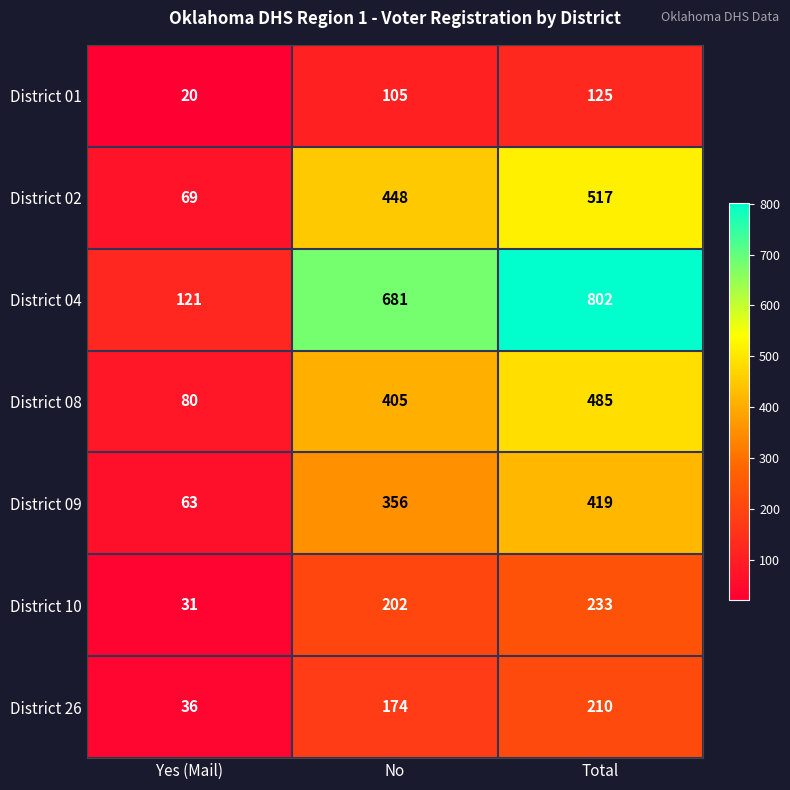

Reading left to right, list all the values displayed in this chart.

District 01: Yes (Mail)=20	No=105	Total=125
District 02: Yes (Mail)=69	No=448	Total=517
District 04: Yes (Mail)=121	No=681	Total=802
District 08: Yes (Mail)=80	No=405	Total=485
District 09: Yes (Mail)=63	No=356	Total=419
District 10: Yes (Mail)=31	No=202	Total=233
District 26: Yes (Mail)=36	No=174	Total=210